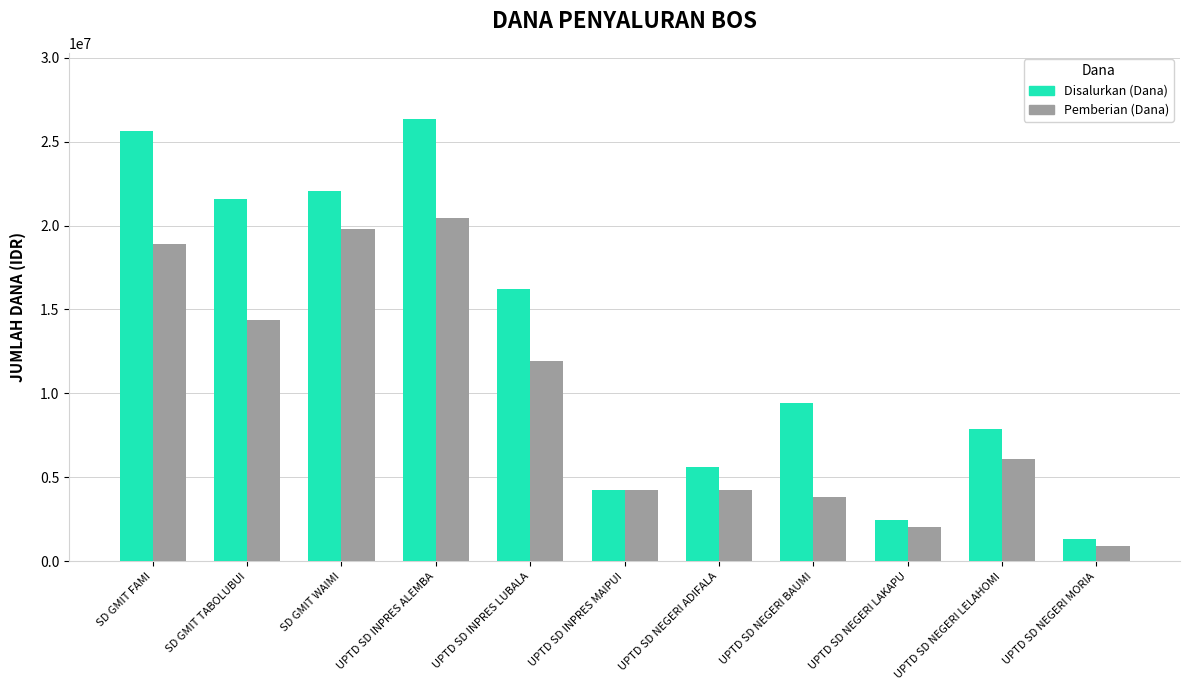

Rank the series by their maximum value, from highest to lowest.

Disalurkan (Dana), Pemberian (Dana)